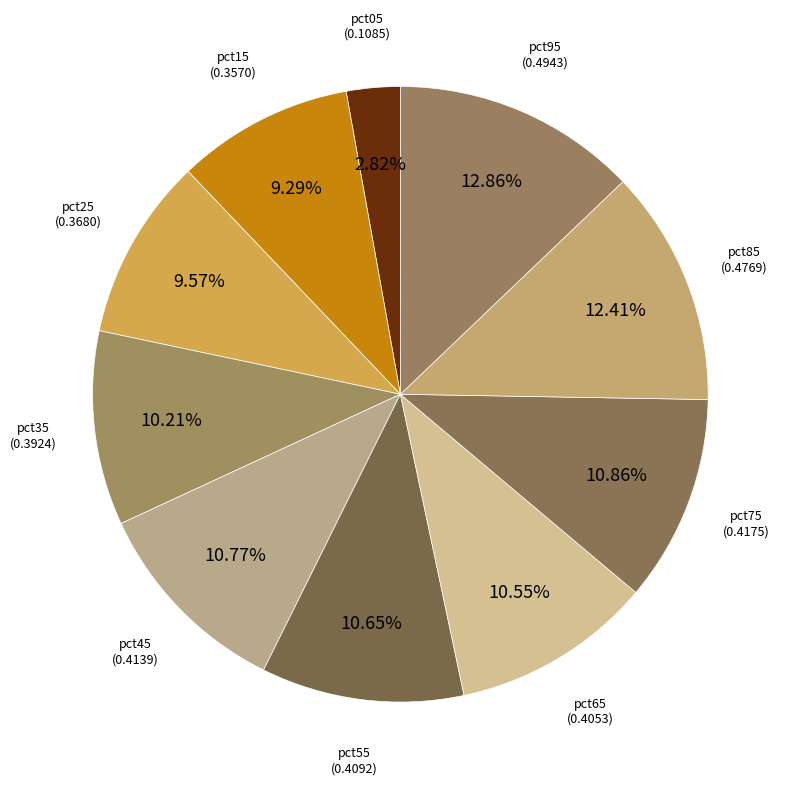

Does any single category account for the majority?

No